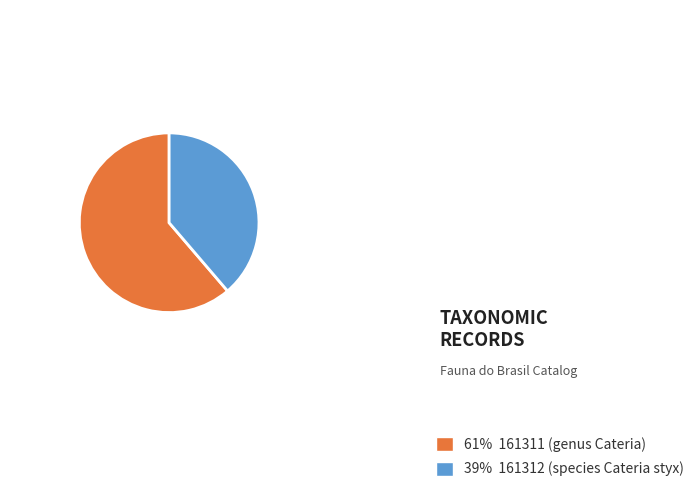

Rank the categories by value from lowest to highest.

39% 161312 (species Cateria styx), 61% 161311 (genus Cateria)